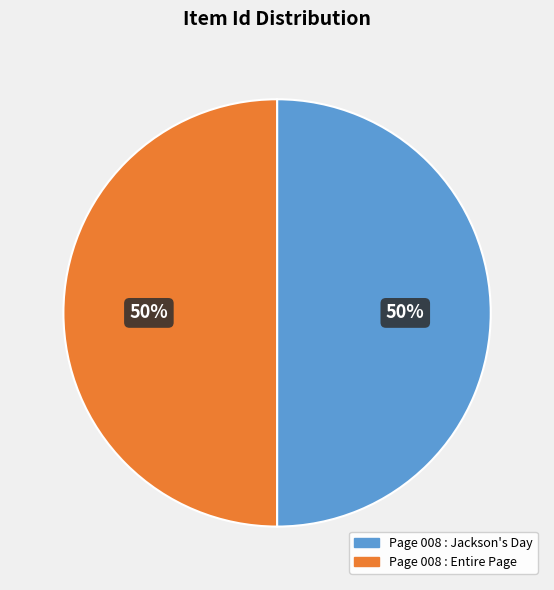

To the nearest percent, what is the average slice percentage?

50%